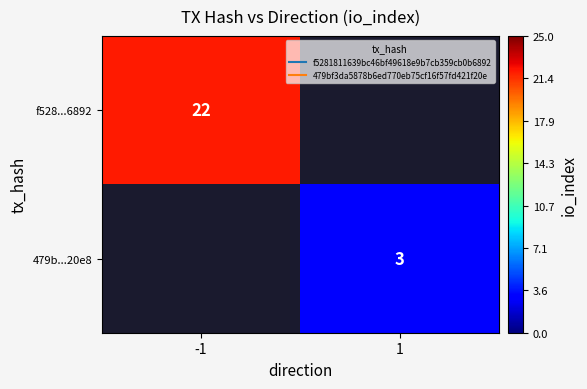

Which series has the widest spread of values?

f528...6892